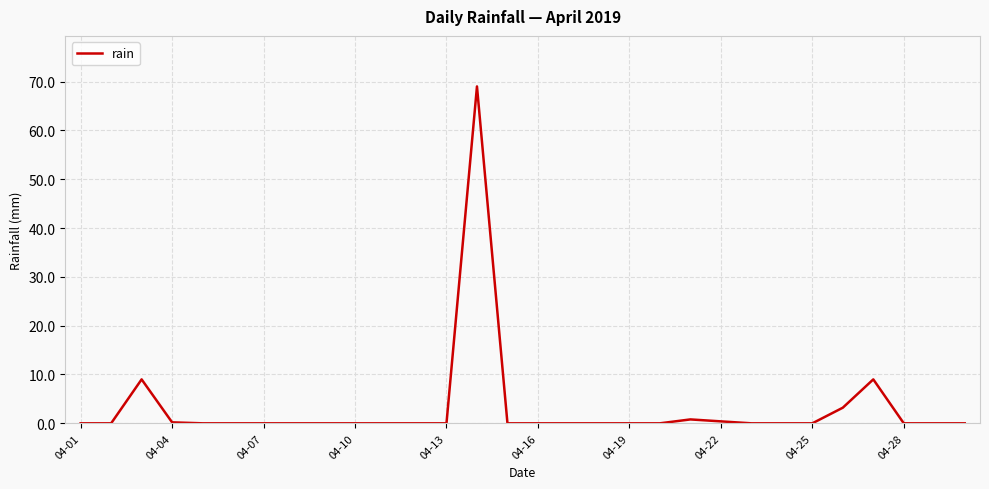

What is the difference between the maximum and minimum values?

69.0